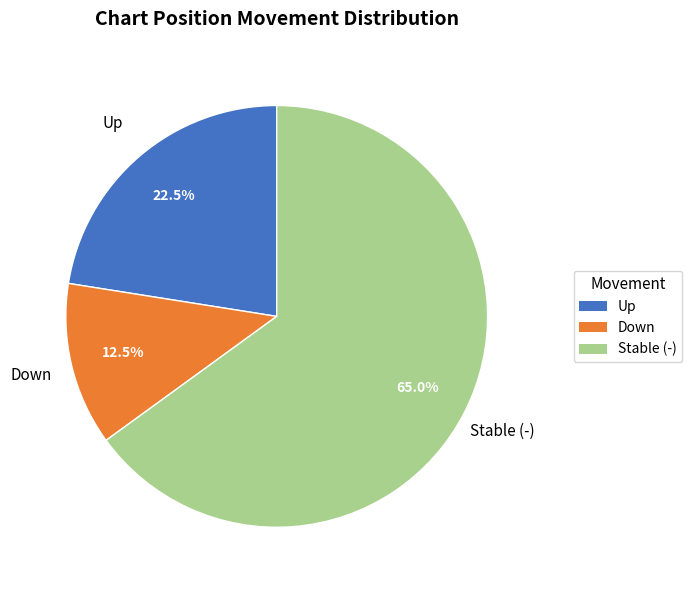

How many slices are in this pie chart?

3